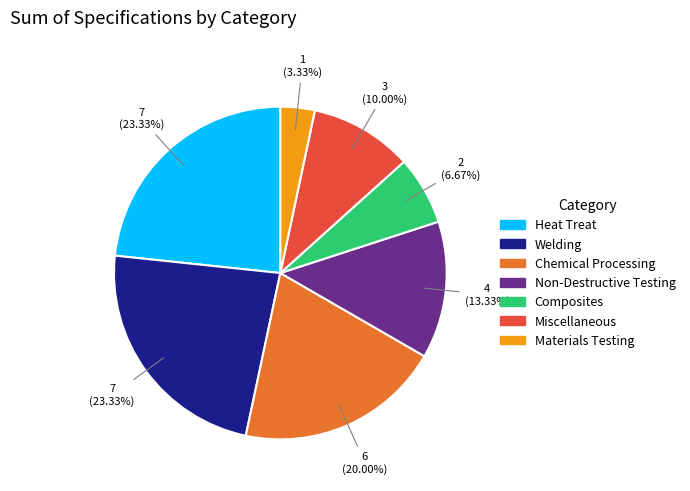

How many slices are in this pie chart?

7